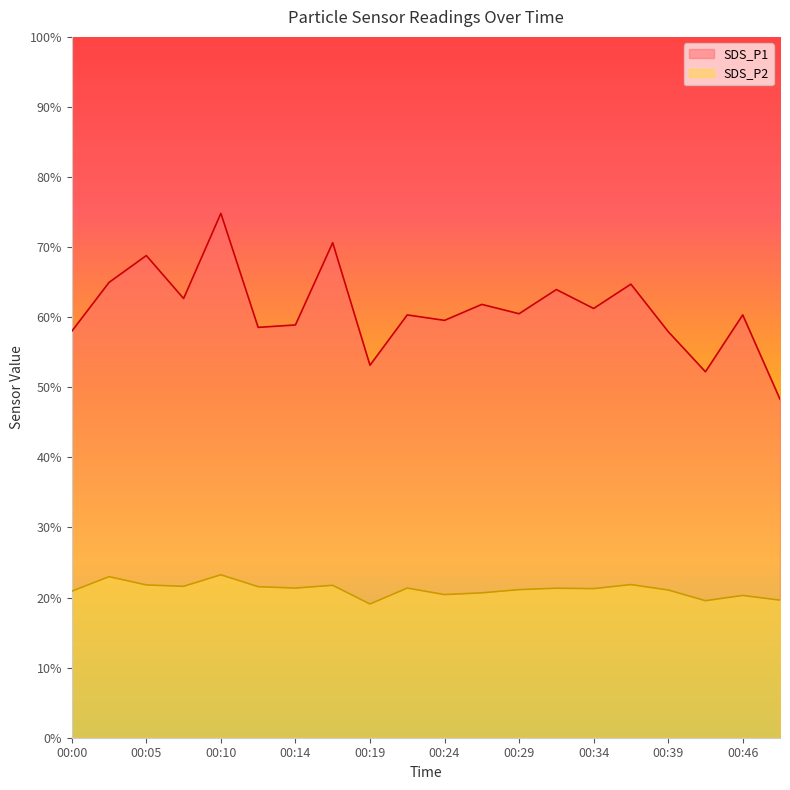

Which series has the largest total across all categories?

SDS_P1